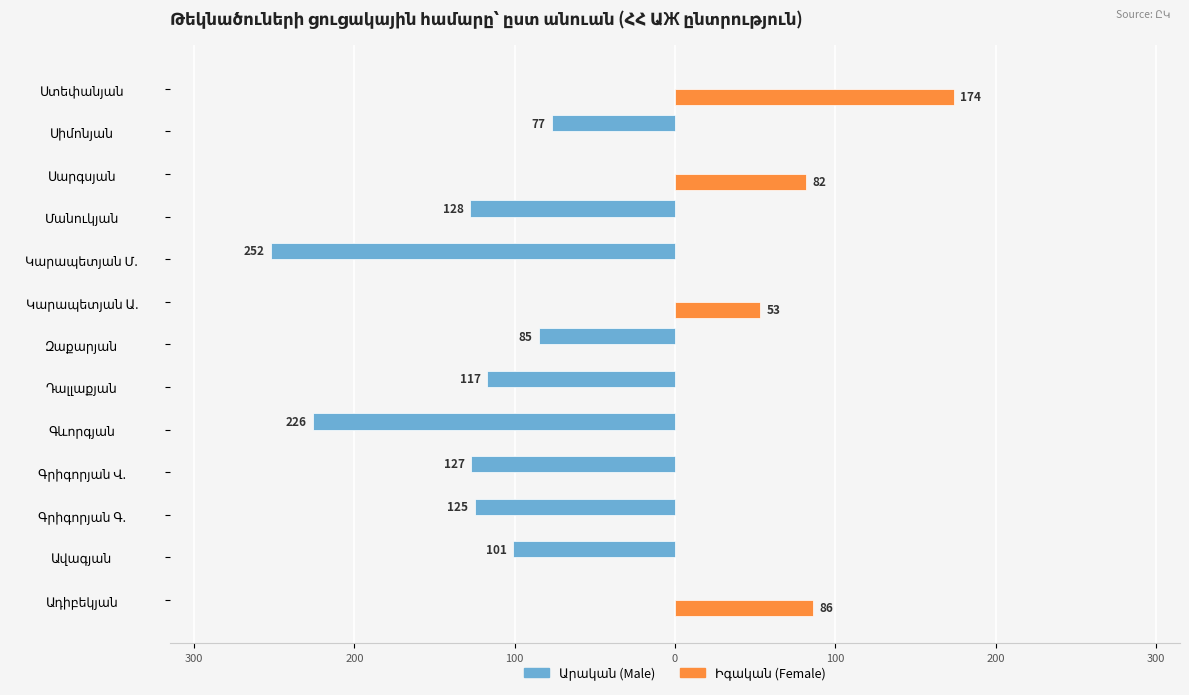

What are all the series names shown in the legend?

Արական (Male), Իգական (Female)